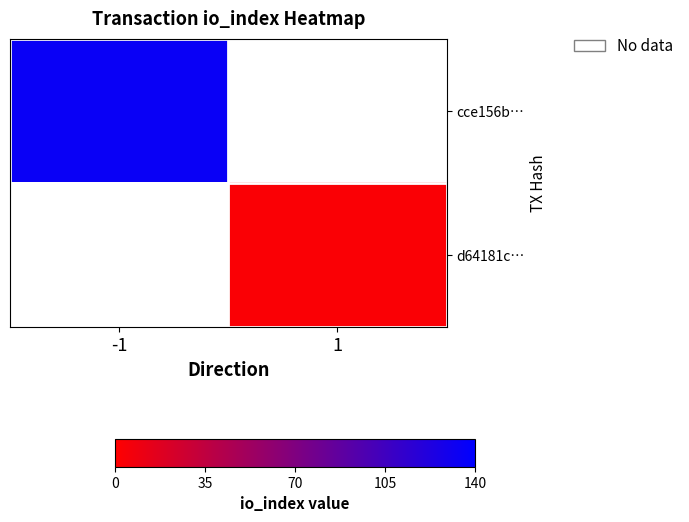

Is it true that d64181c… equals 1.8 at 1?

False